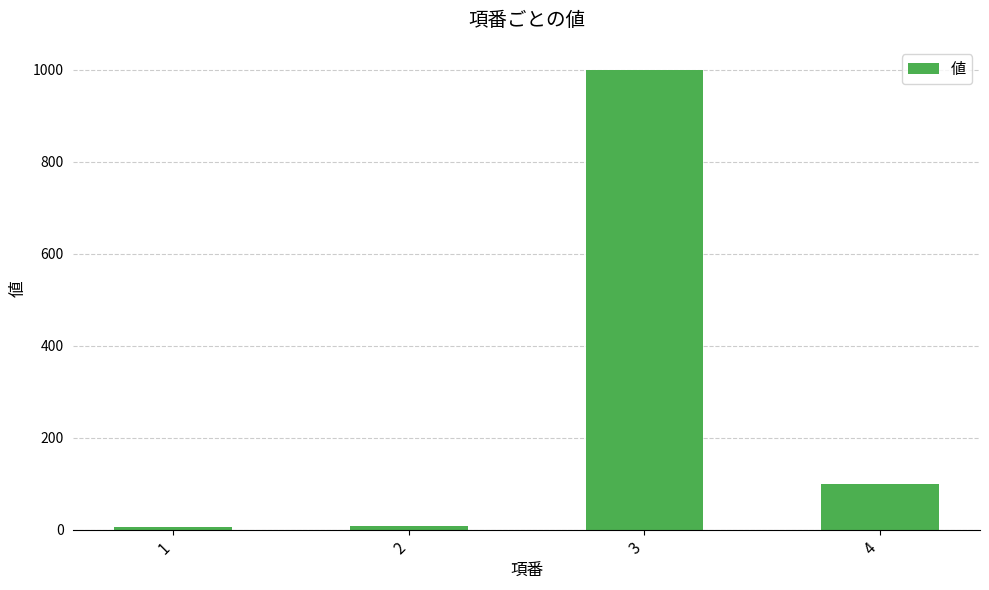

The value at 4 is 26. True or false?

False